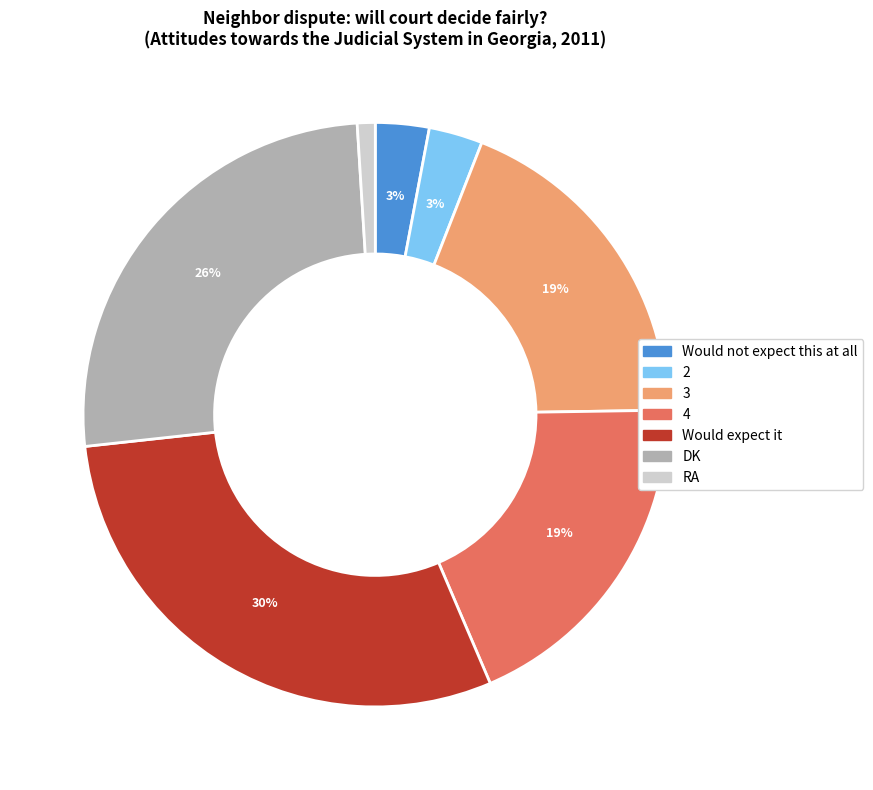

To the nearest percent, what is the average slice percentage?

14%